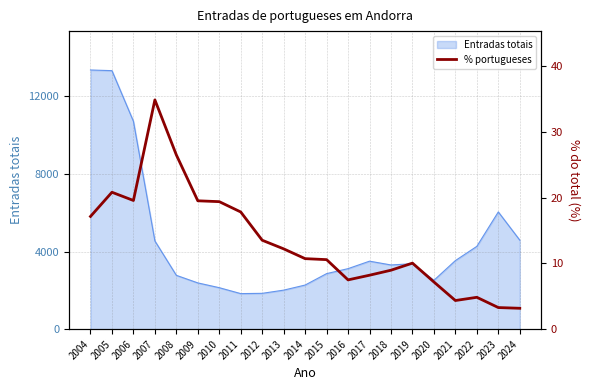

True or false: the data shows 11.1 at 2020.

False